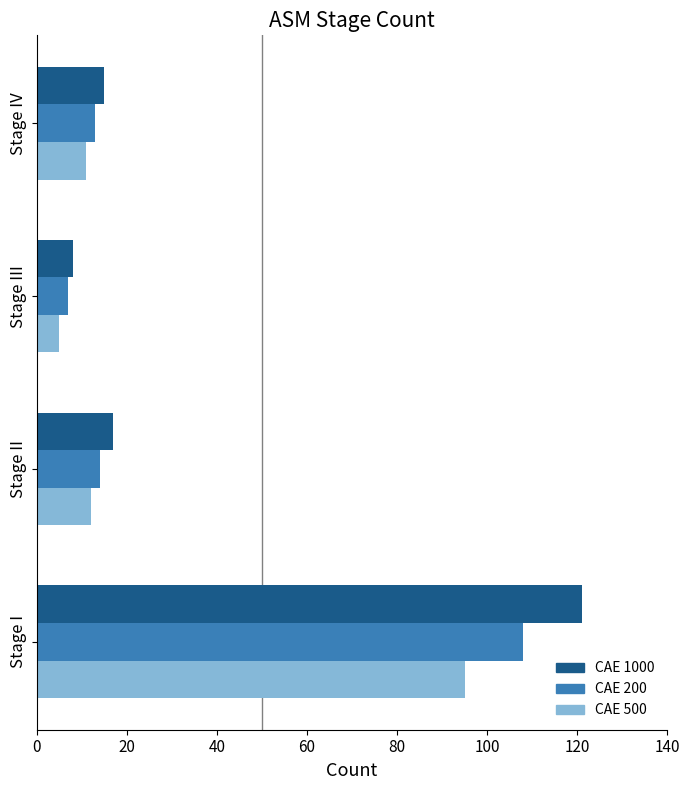

What is the difference between the maximum and minimum values in the CAE 200 series?

101